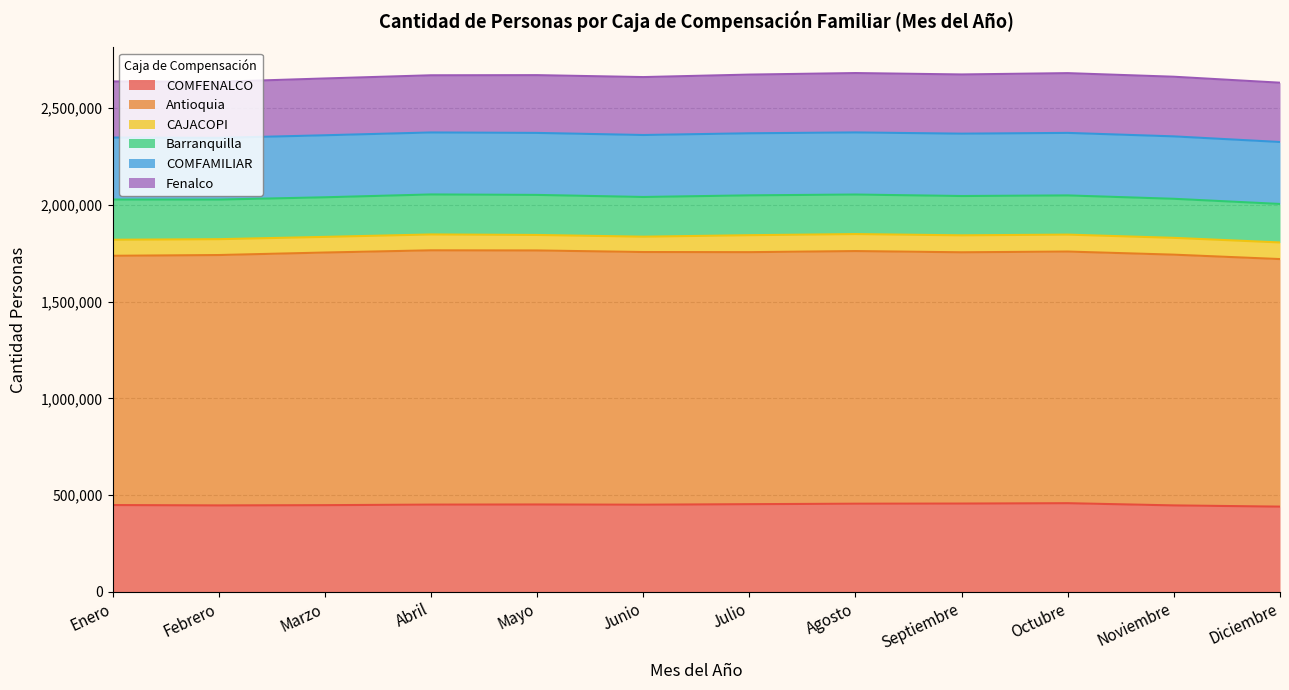

Read the Fenalco value at Abril, to the nearest 10.

295630